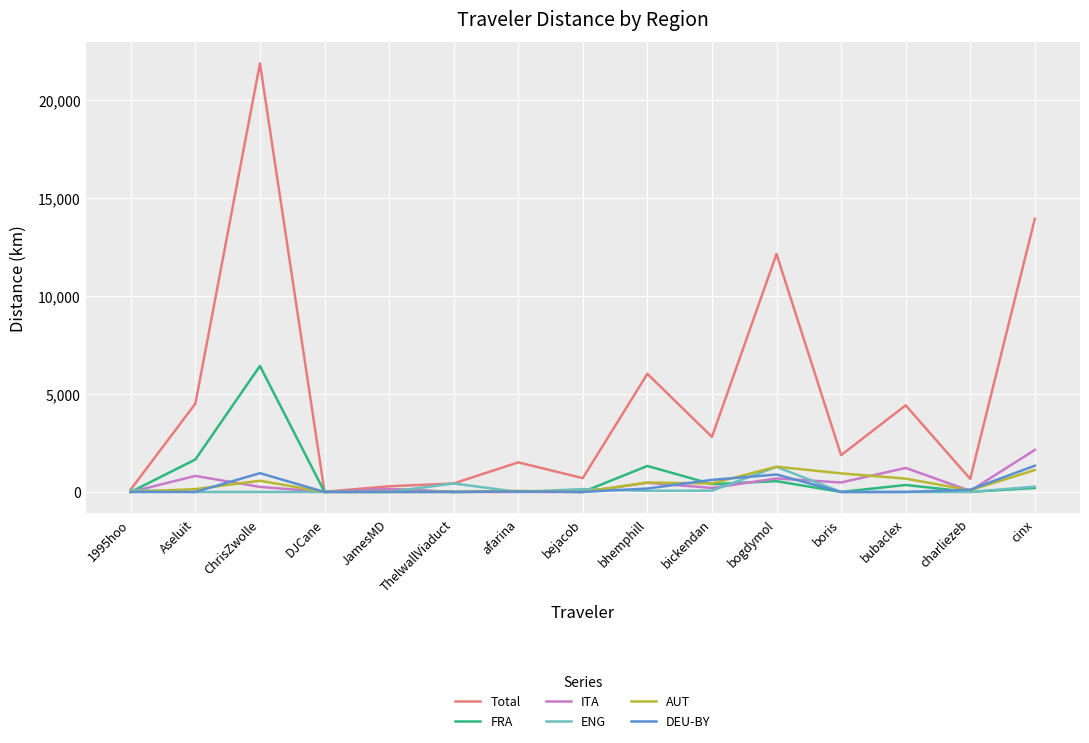

How many lines are shown in the chart?

6